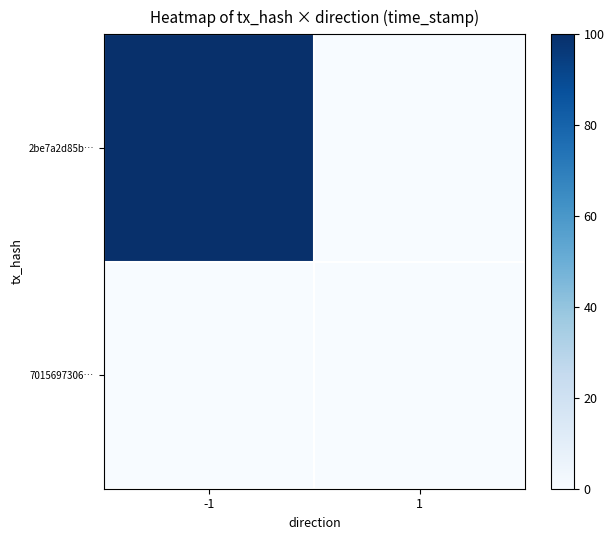

Which series has the largest total across all categories?

2be7a2d85b…